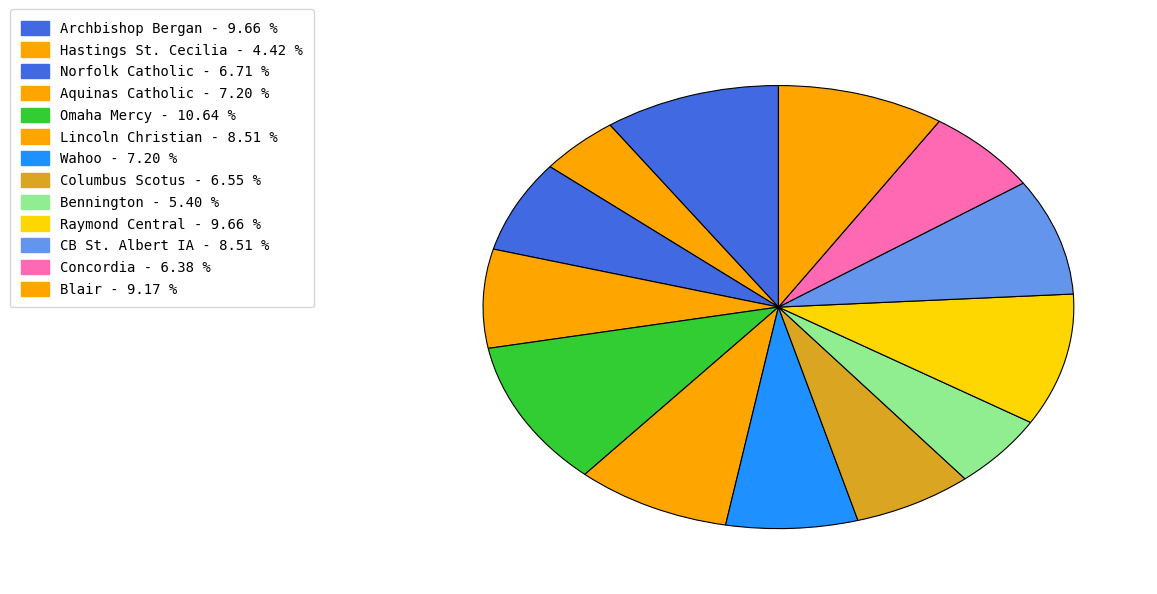

How many segments does this pie chart have?

13